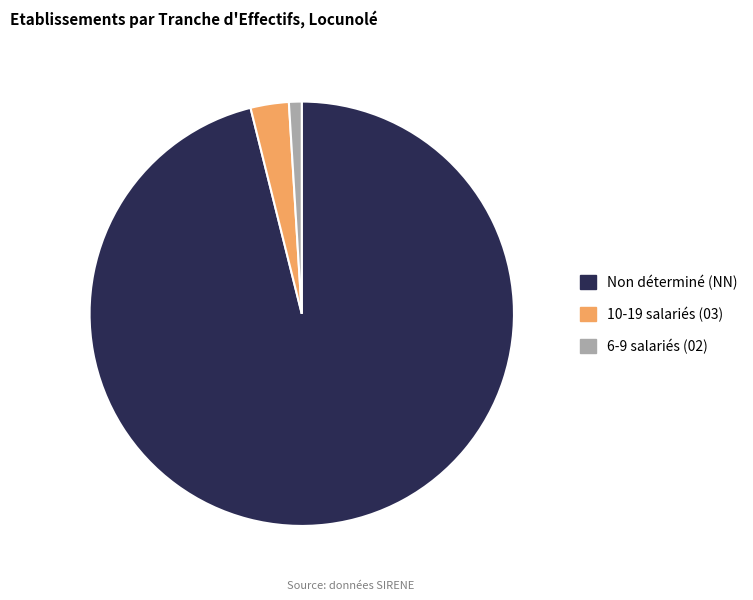

The 6-9 salariés (02) slice represents 1% of the pie. True or false?

True